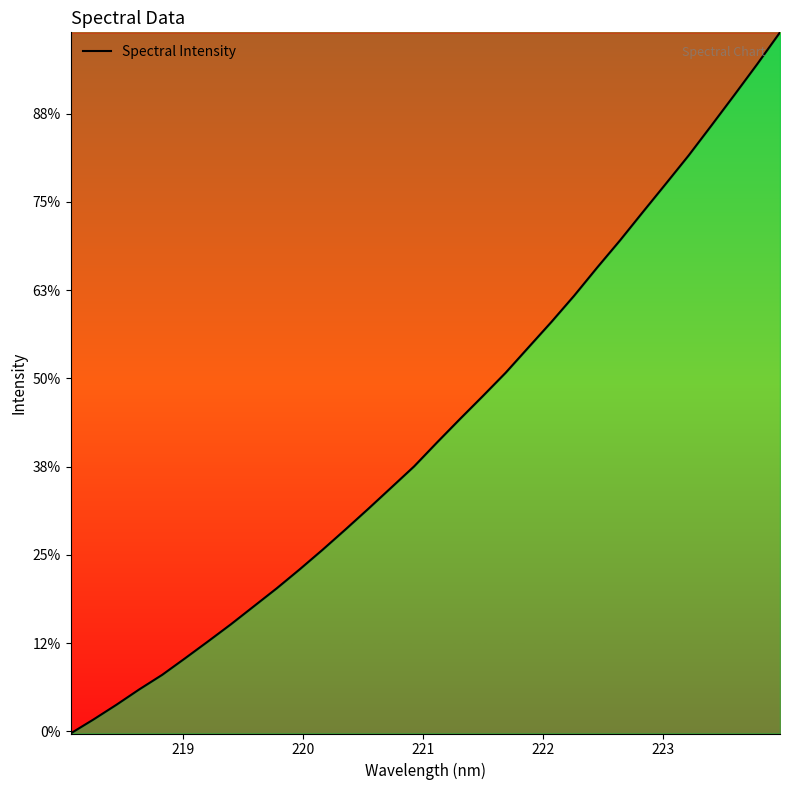

Does the chart display data point markers on the line(s)?

No